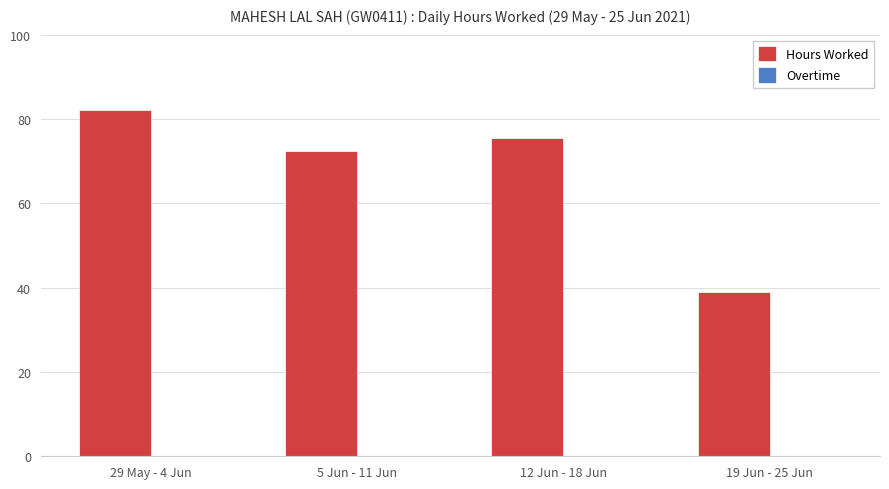

Are the bars grouped side by side (vs. stacked)?

No